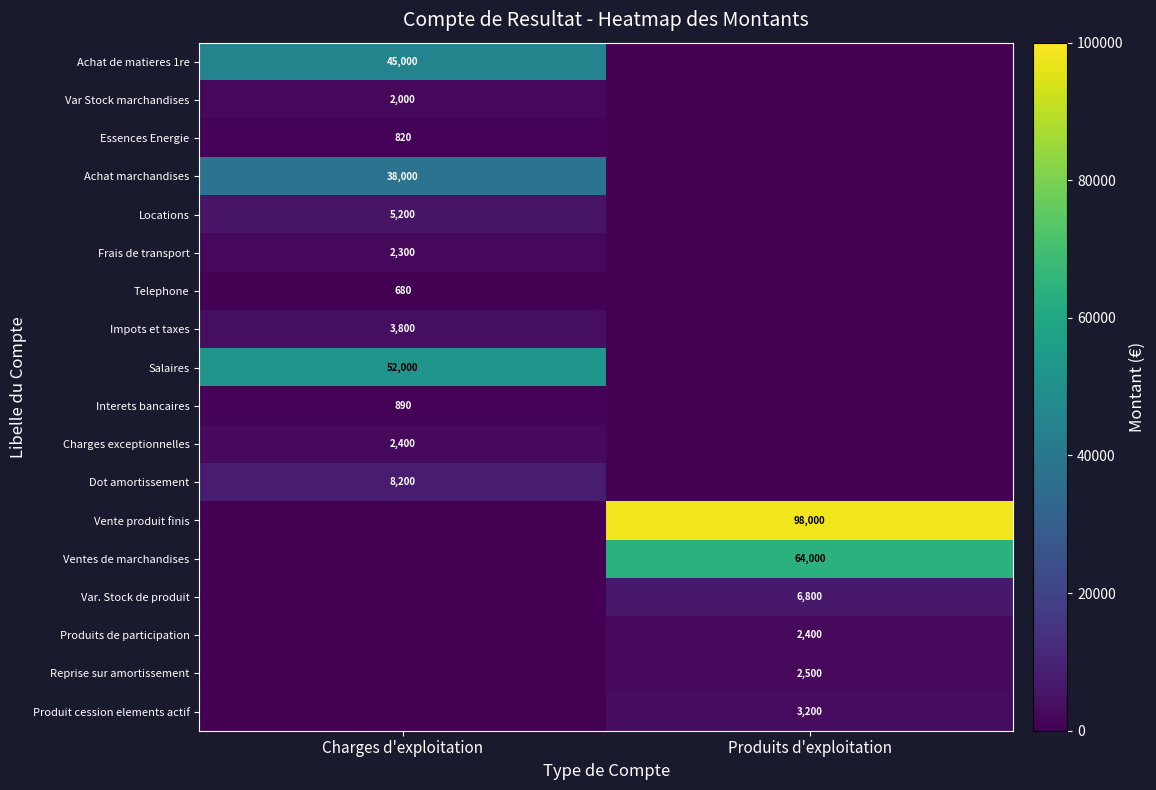

True or false: Impots et taxes has a value of 2488 at Charges d'exploitation.

False